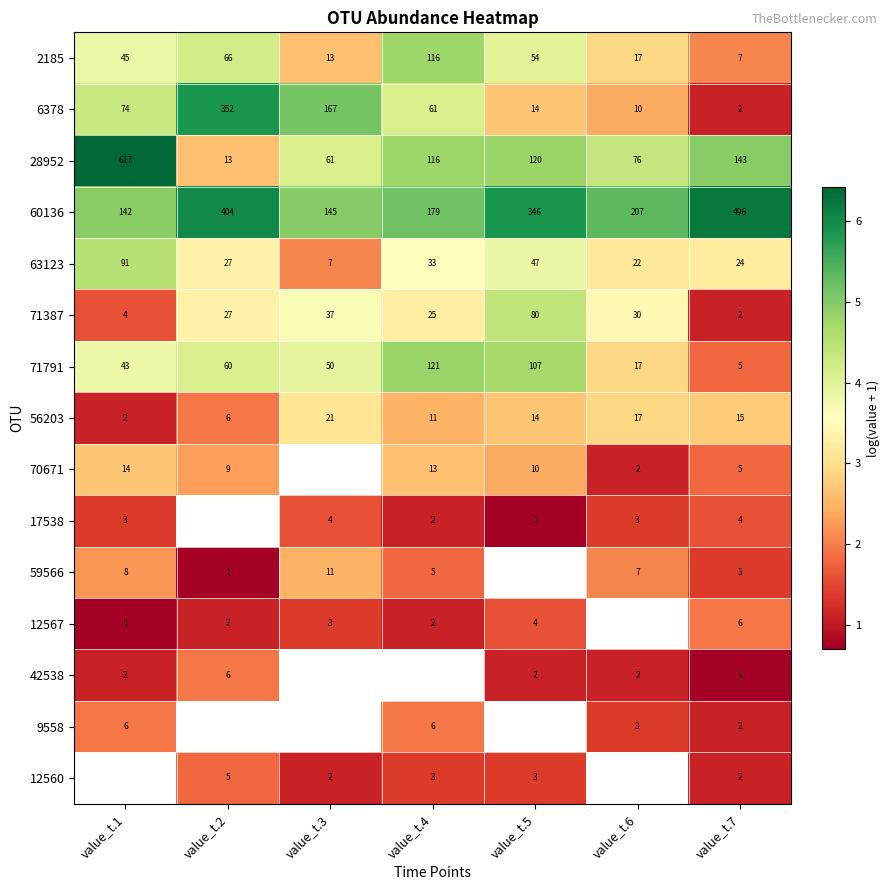

Which series has the largest total across all categories?

60136